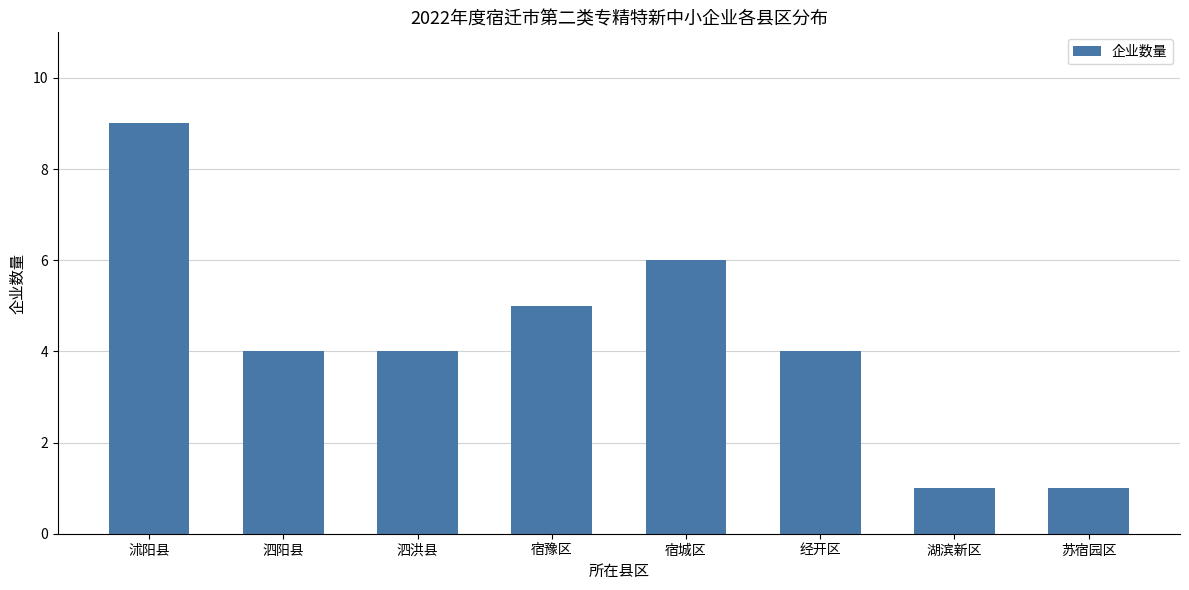

Reading right to left, transcribe all the data shown in this chart.

苏宿园区=1	湖滨新区=1	经开区=4	宿城区=6	宿豫区=5	泗洪县=4	泗阳县=4	沭阳县=9